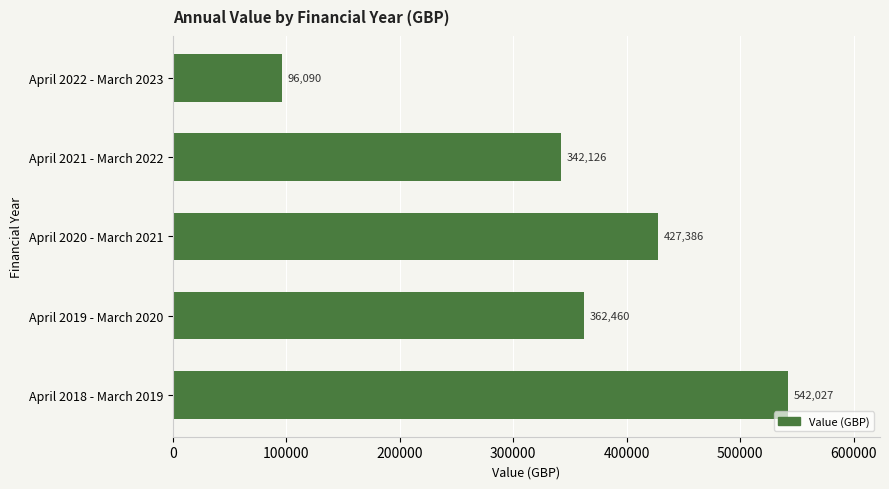

The chart shows a value of 362459.8 at April 2019 - March 2020. True or false?

True